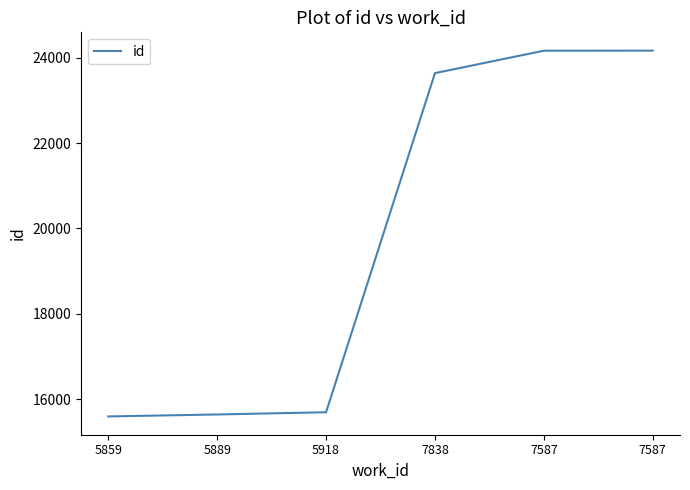

How many series are shown in this chart?

1